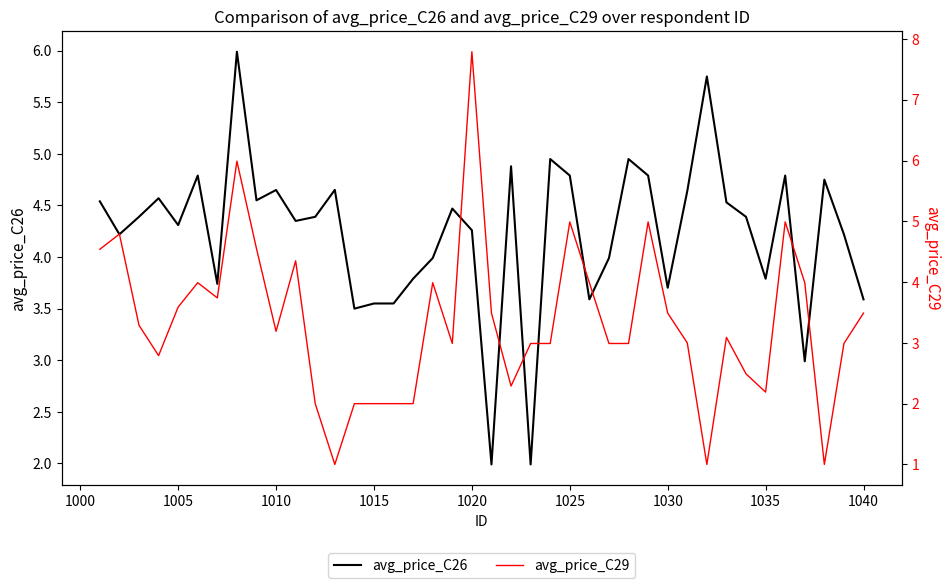

Which series has the largest total across all categories?

avg_price_C26